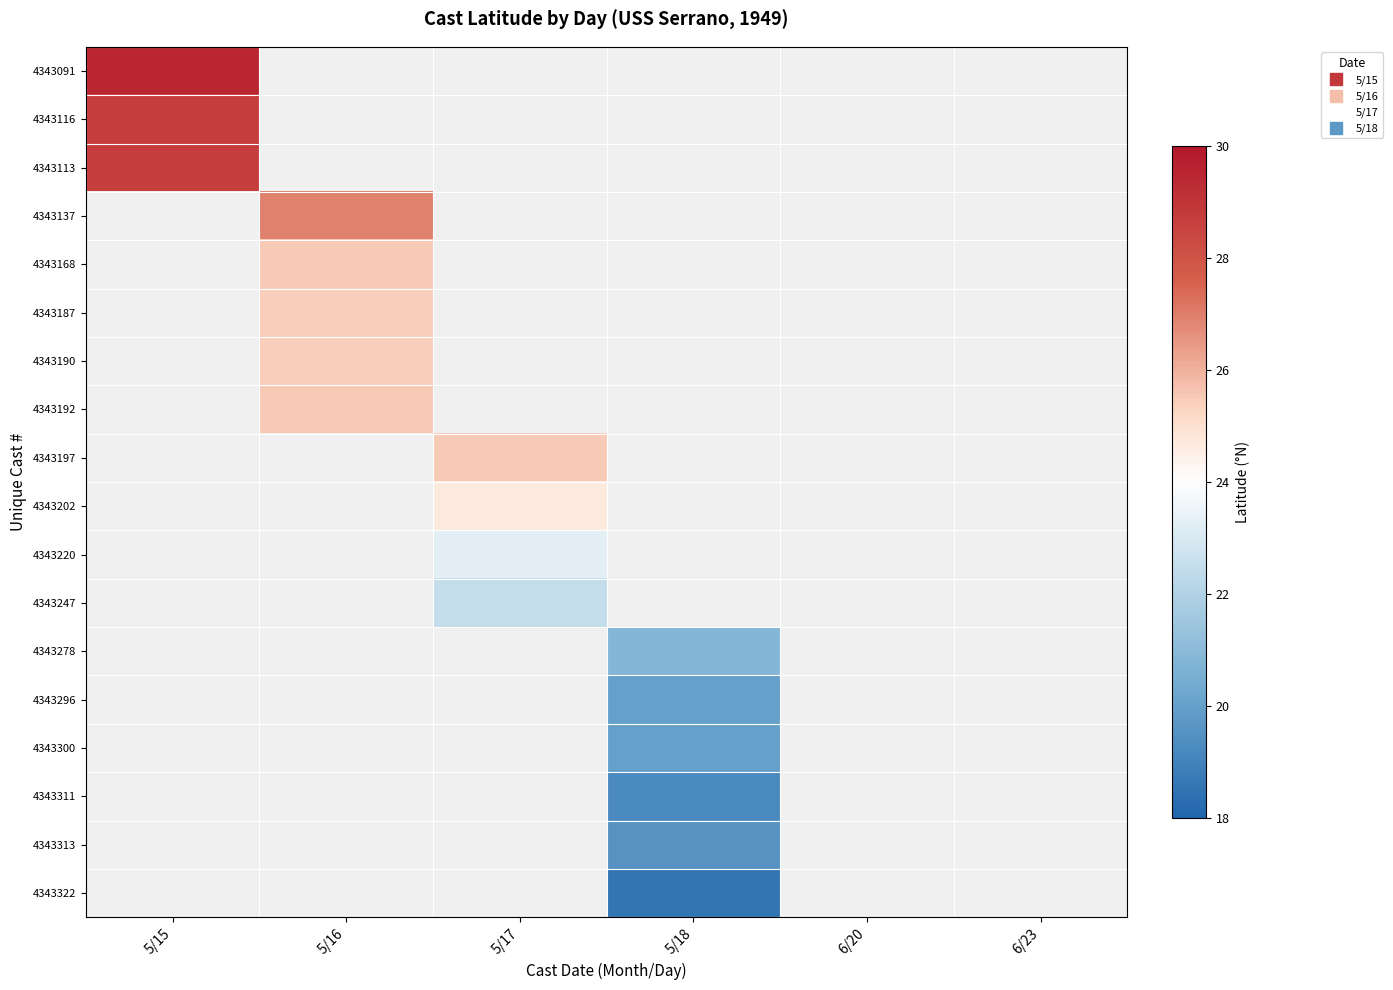

Count the number of categories in the chart.

6